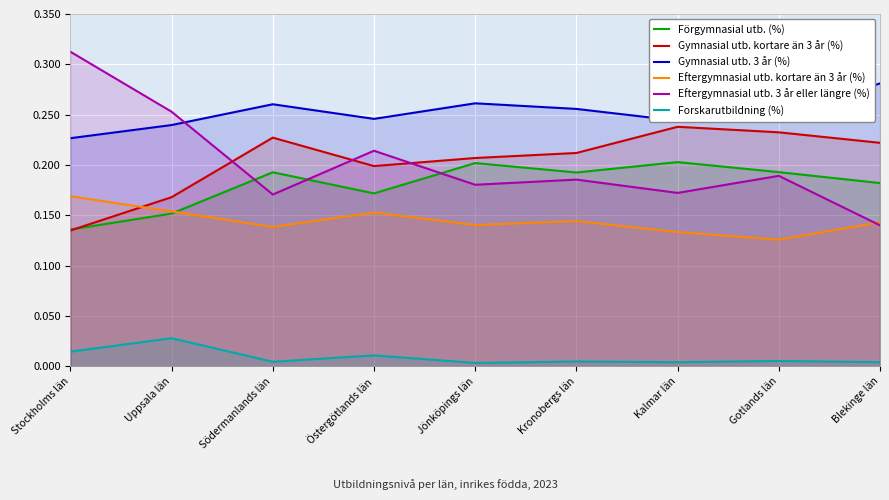

Rank the series by their maximum value, from highest to lowest.

Eftergymnasial utb. 3 år eller längre (%), Gymnasial utb. 3 år (%), Gymnasial utb. kortare än 3 år (%), Förgymnasial utb. (%), Eftergymnasial utb. kortare än 3 år (%), Forskarutbildning (%)